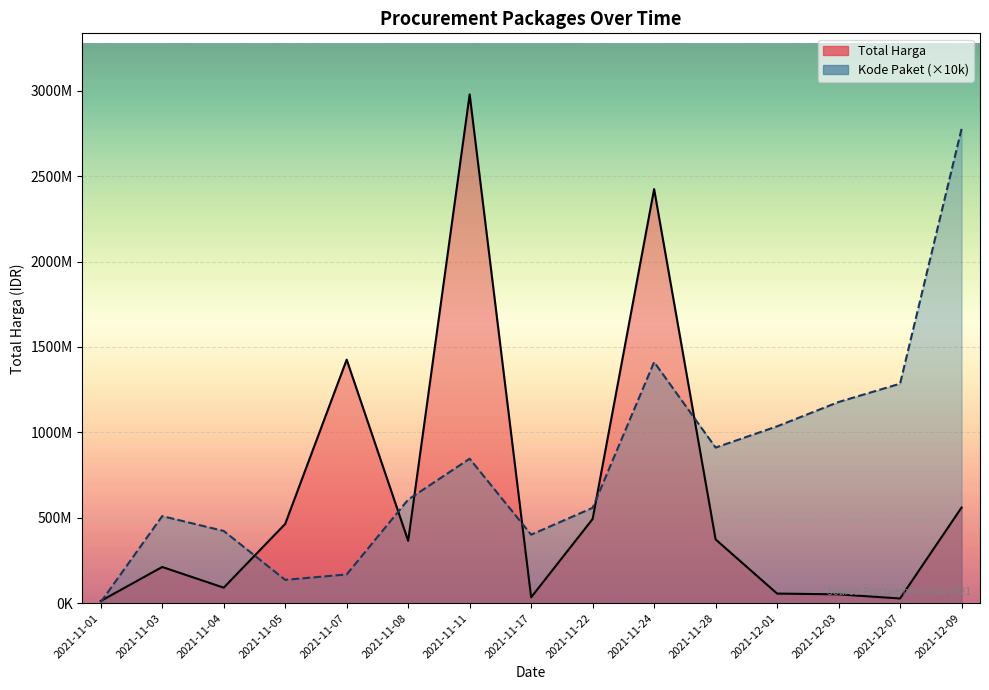

What is the greatest value displayed?

2978963240